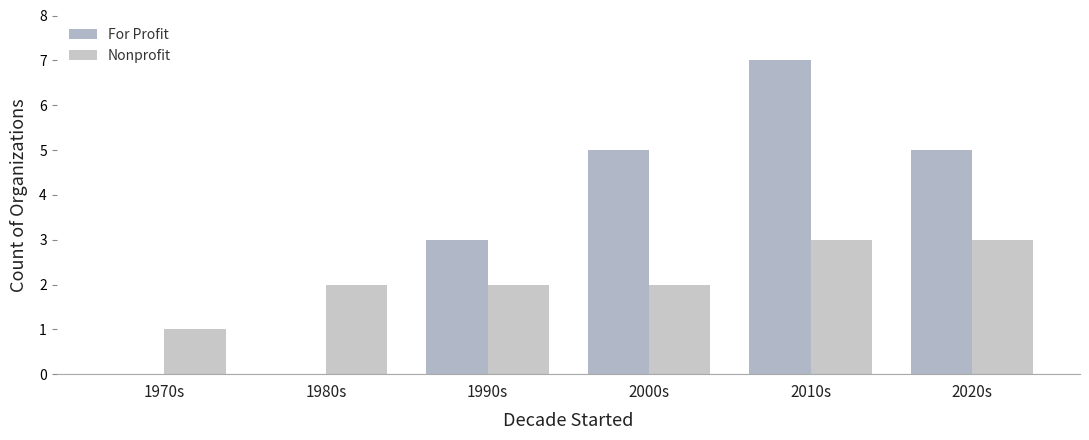

Reading left to right, transcribe all the data shown in this chart.

For Profit: 1970s=0	1980s=0	1990s=3	2000s=5	2010s=7	2020s=5
Nonprofit: 1970s=1	1980s=2	1990s=2	2000s=2	2010s=3	2020s=3